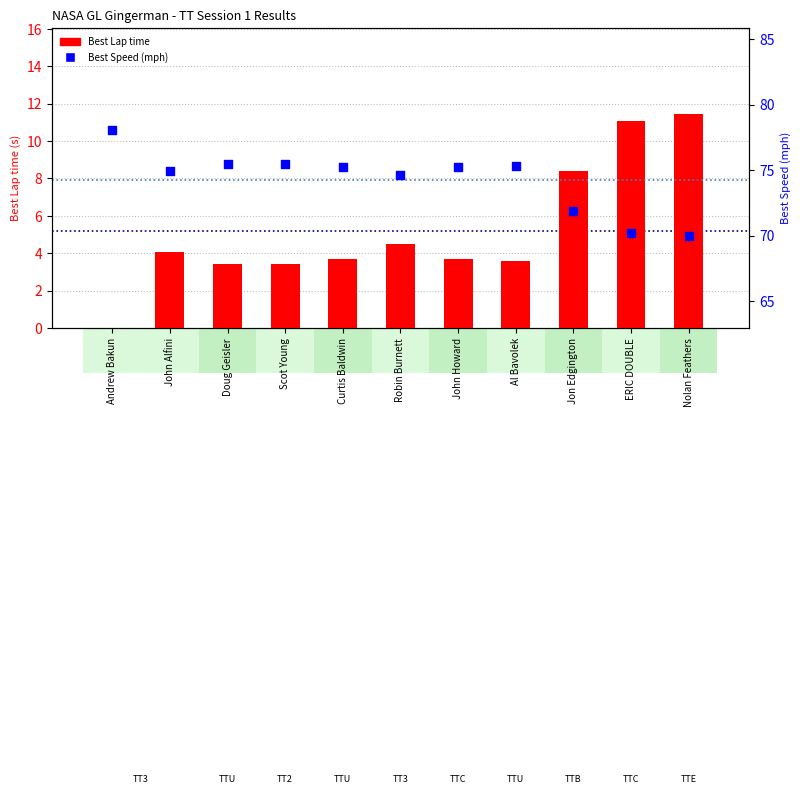

At which category is the sum across all series the highest?

Nolan Feathers